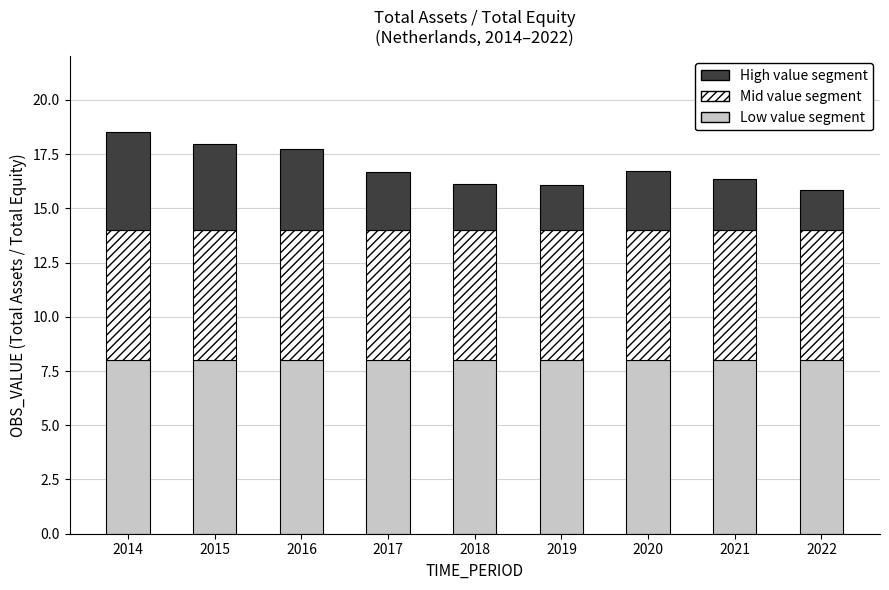

What is the total value across all series at 2019?

16.1